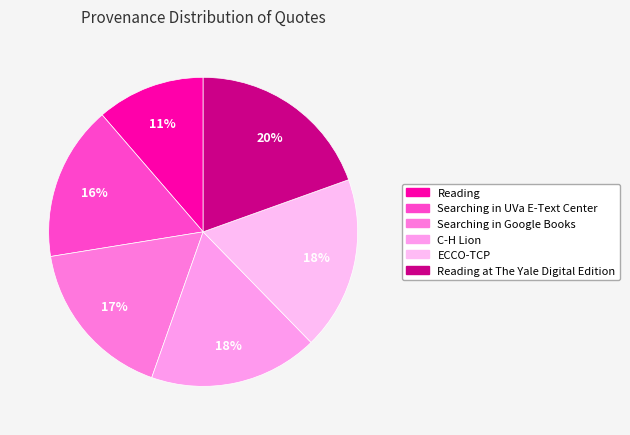

Rank the categories by value from lowest to highest.

Reading, Searching in UVa E-Text Center, Searching in Google Books, C-H Lion, ECCO-TCP, Reading at The Yale Digital Edition